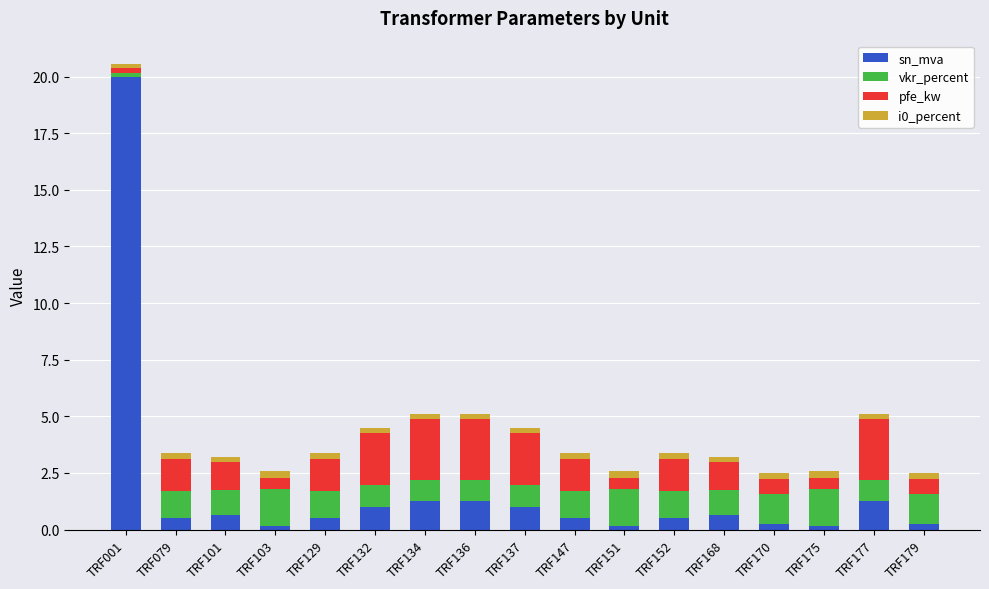

At which category is the sum across all series the highest?

TRF001